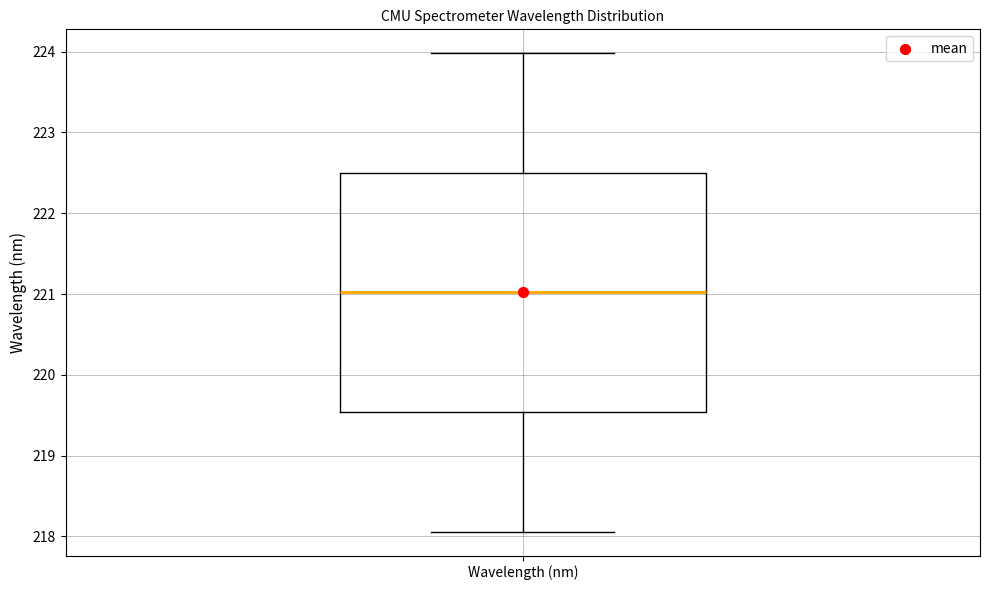

Transcribe this box plot: give where the median line is, the range the box spans, and where the two whiskers end, as read against the y-axis. The values are not printed on the chart, so give them approximately, as read against the axis.

median 221.0, box 219.5 to 222.5, whiskers 218.1 to 224.0